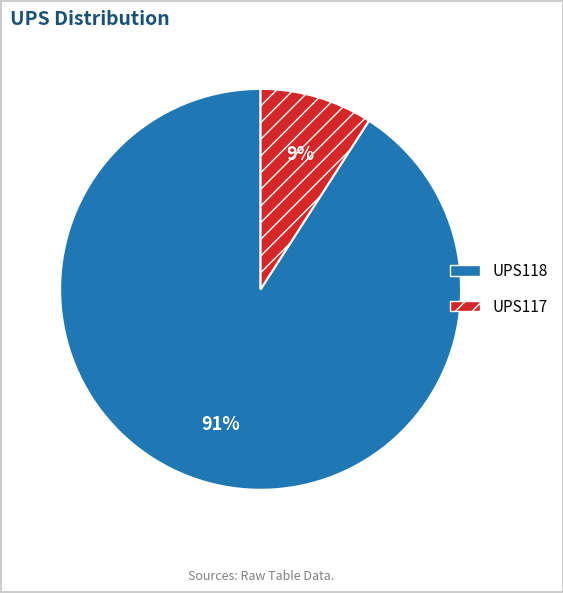

What is the ratio of the value at UPS117 to the value at UPS118?

0.1